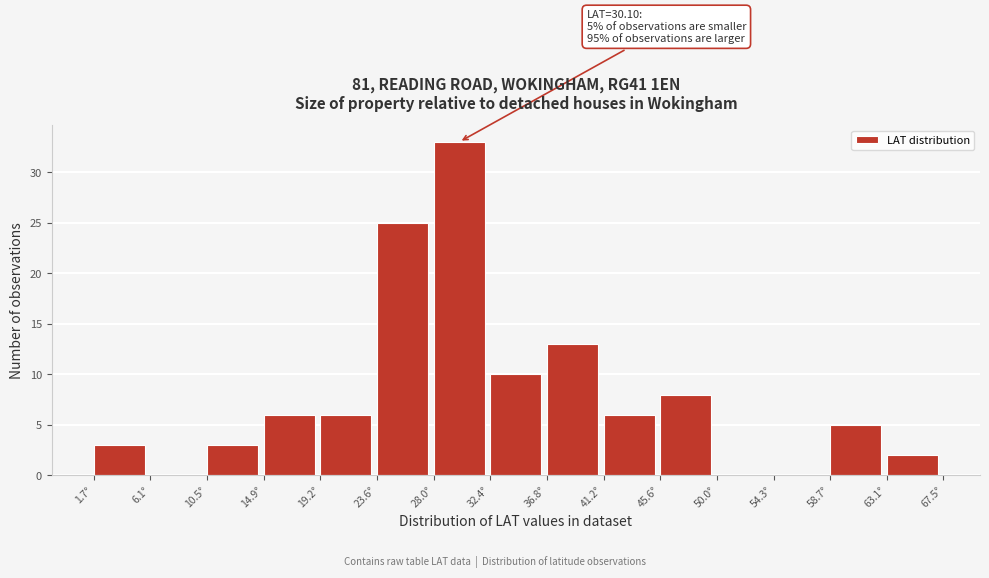

Over which range of the x-axis is the bar tallest?

28.0 to 32.5